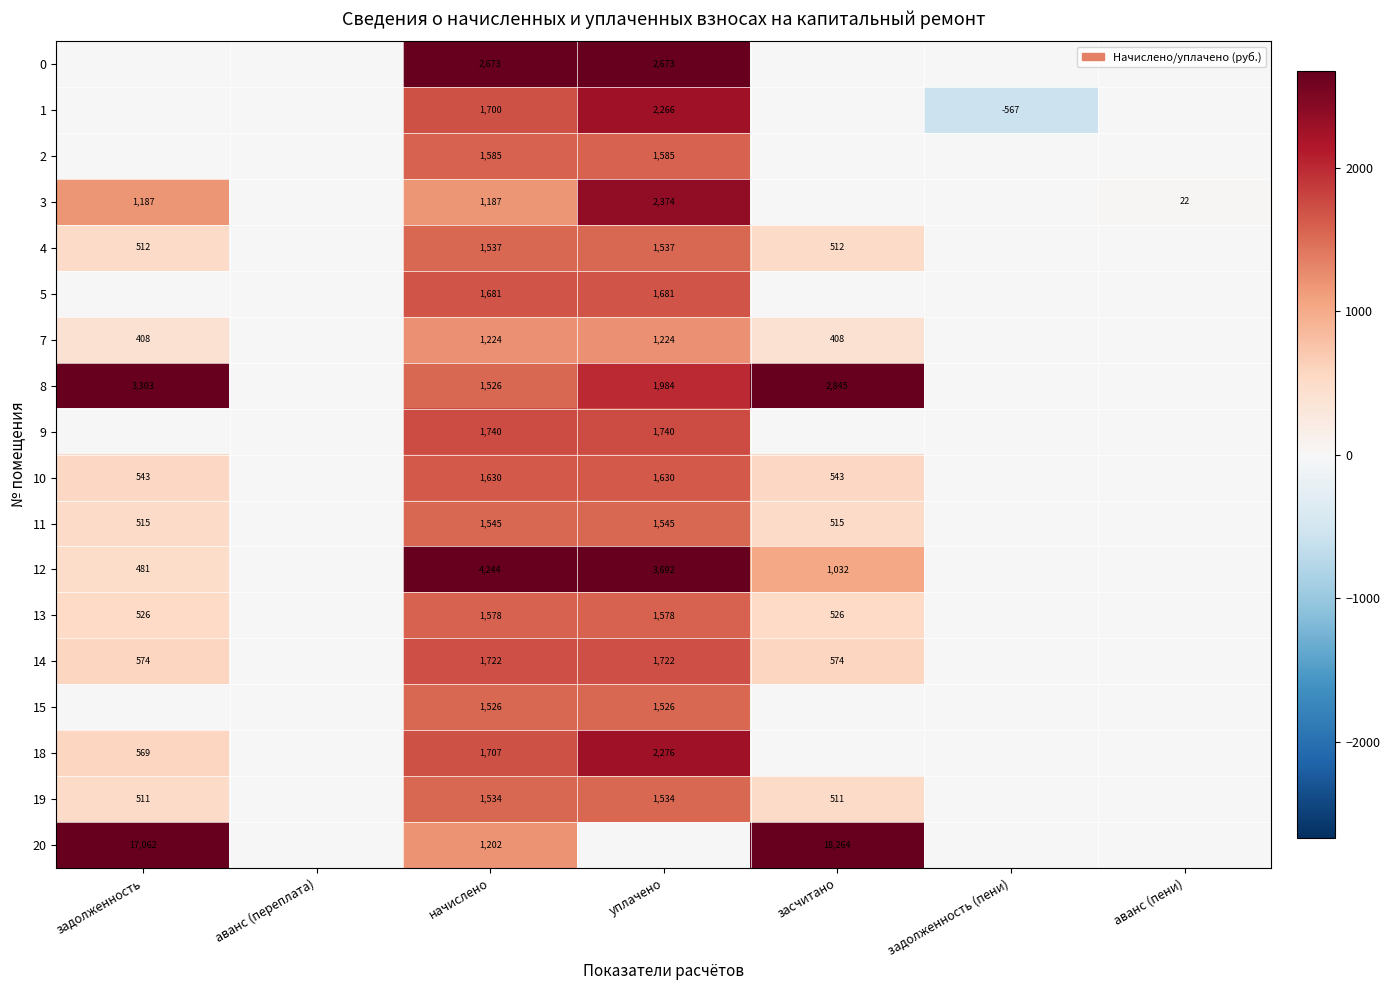

What is the spread (max minus min) of values at аванс (пени)?

21.8